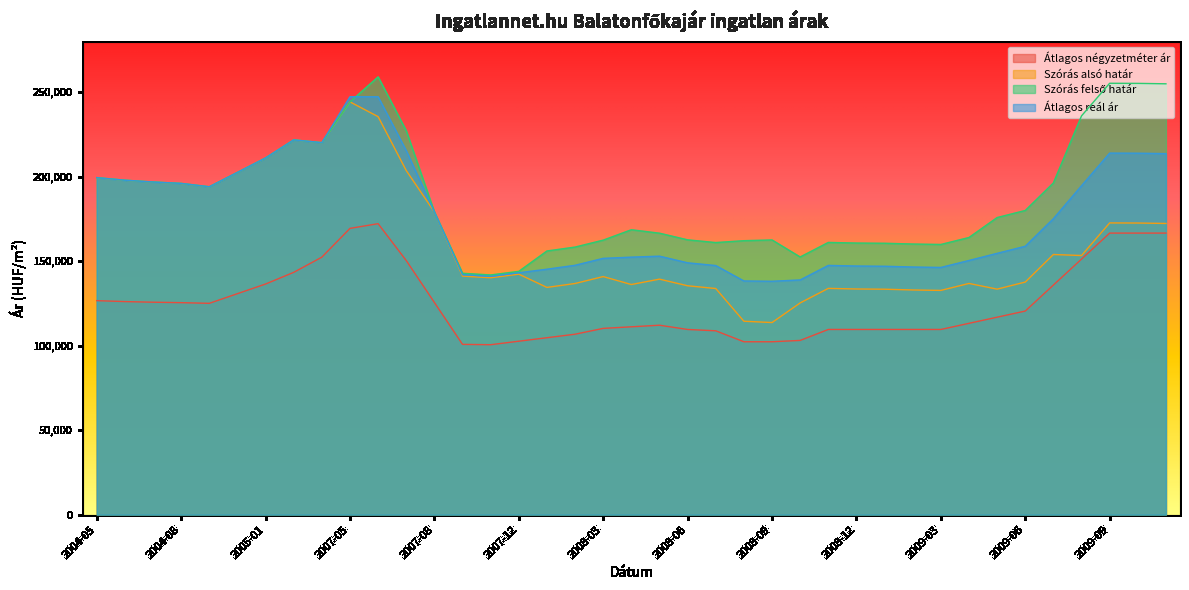

What is the approximate value of Szórás alsó határ at 2007-10?

141197